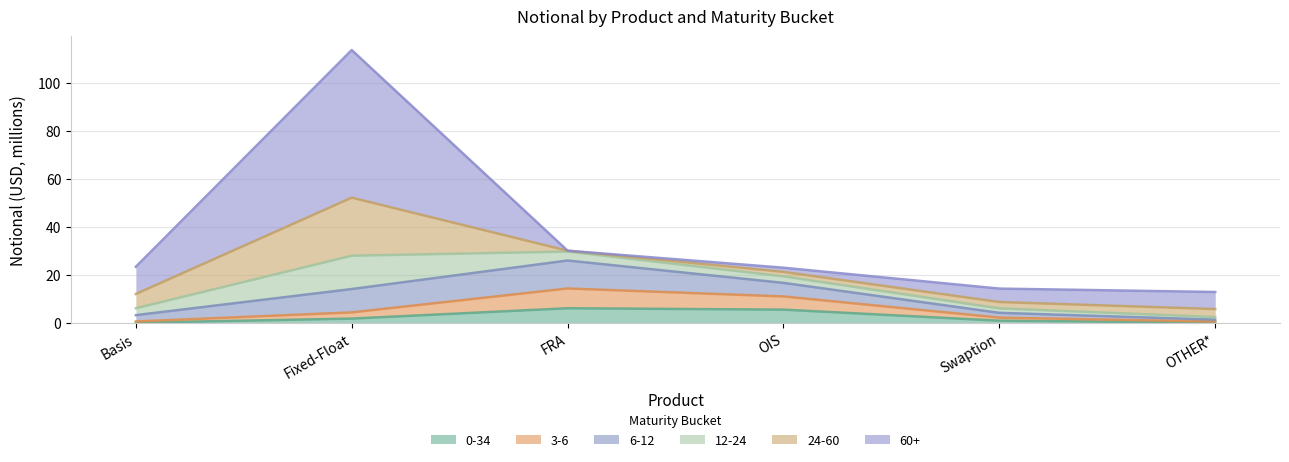

At which category is the sum across all series the highest?

Fixed-Float